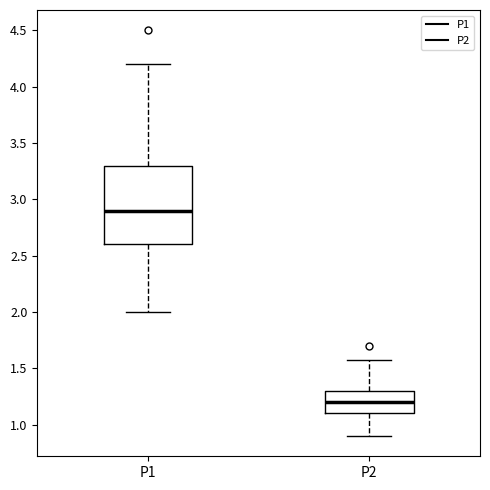

Which box has the highest median line?

P1